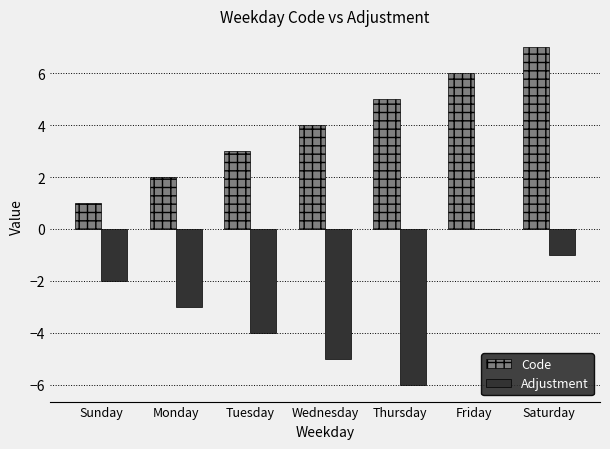

What is the difference between the Adjustment values at Thursday and Tuesday?

2